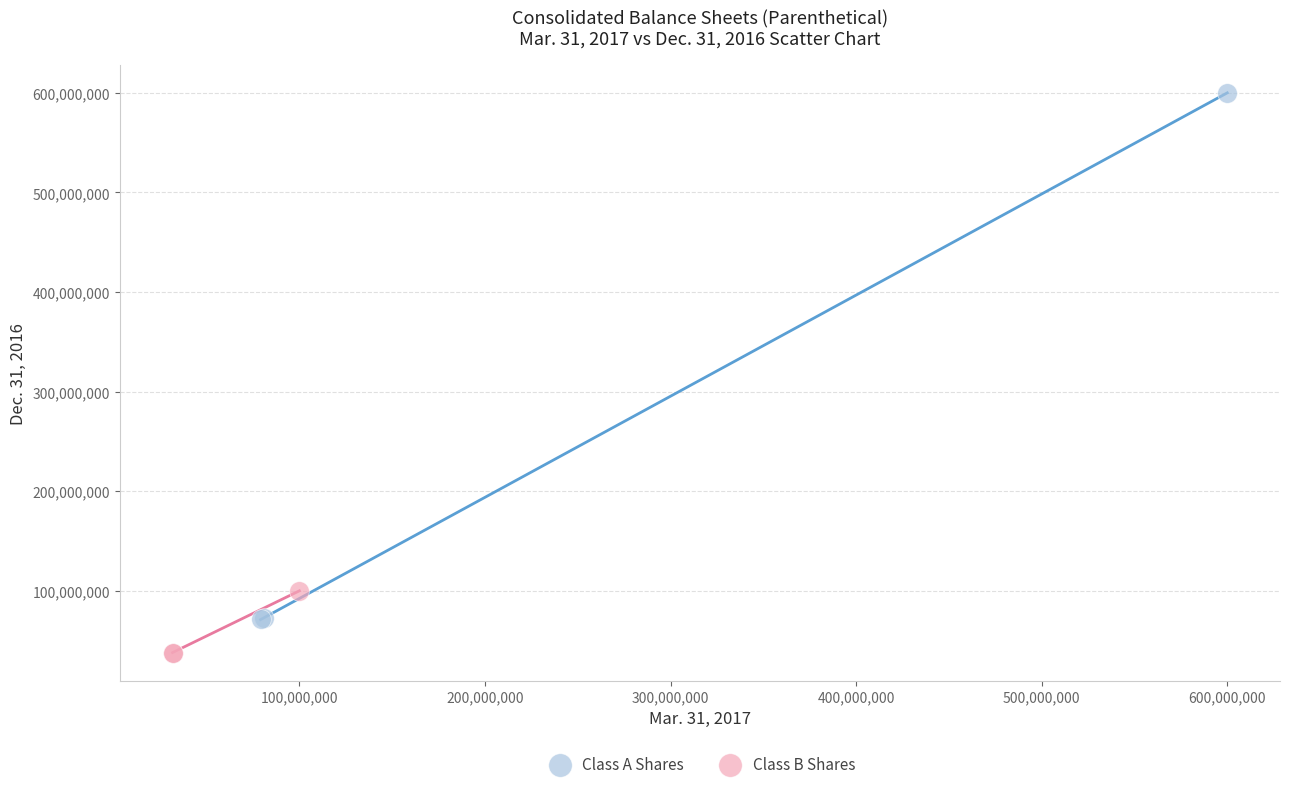

Which series reaches the maximum Y coordinate?

Class A Shares